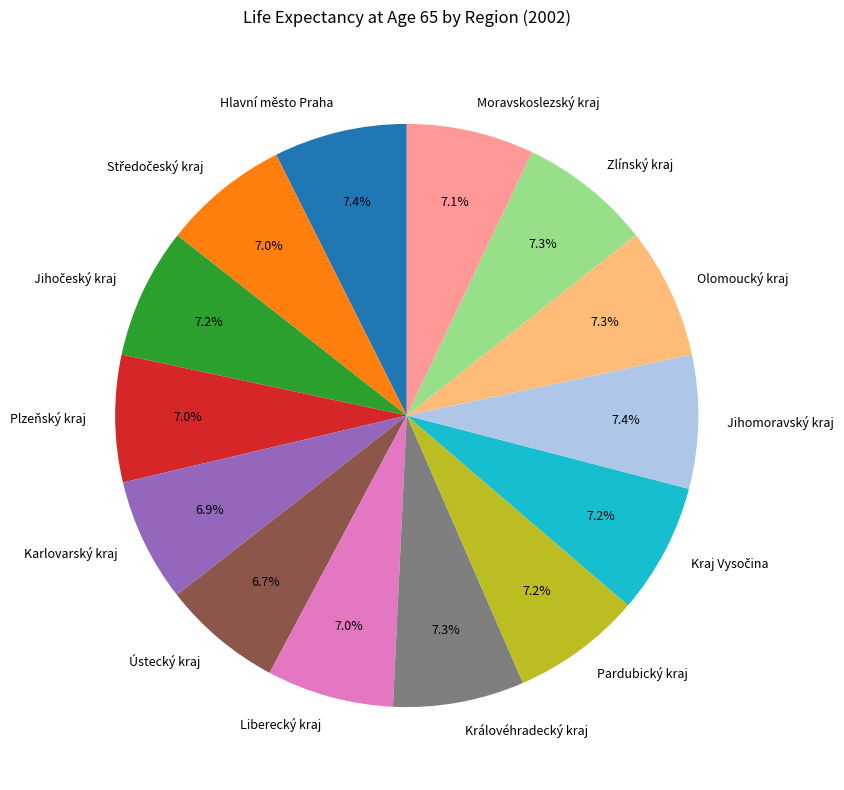

Is Liberecký kraj the majority of the pie?

No